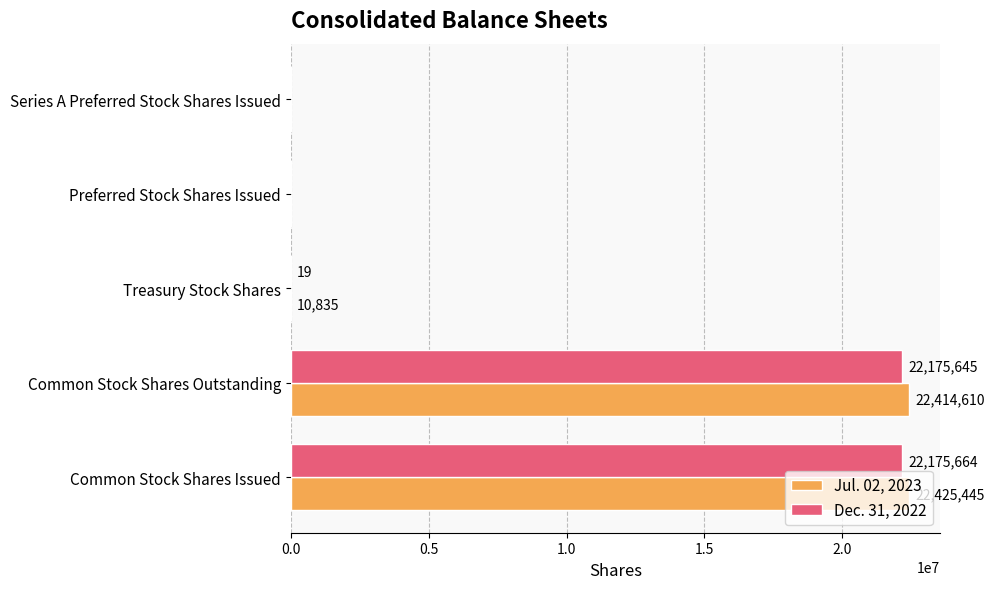

Between Common Stock Shares Outstanding and Series A Preferred Stock Shares Issued, which series saw the biggest shift?

Jul. 02, 2023